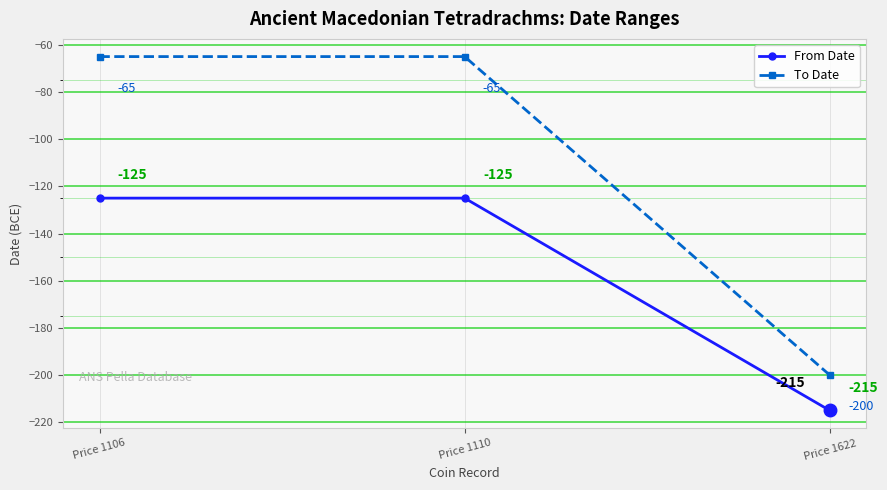

How many values in the From Date series are below -125?

1